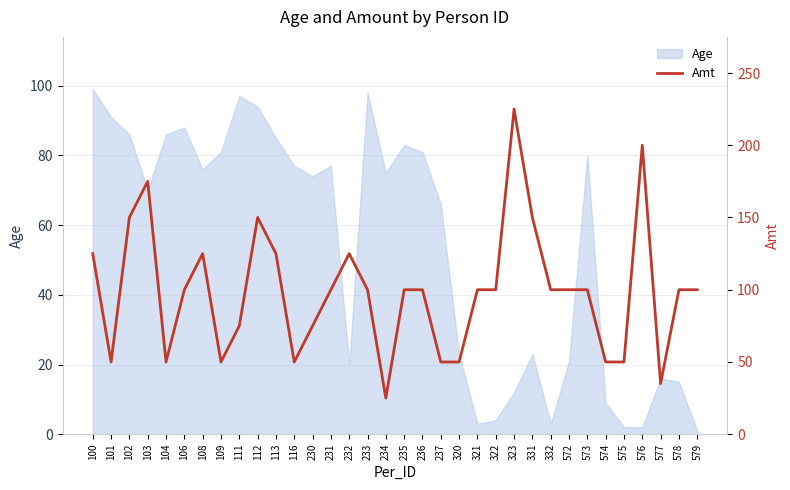

Reading left to right, transcribe all the data shown in this chart.

100=125	101=50	102=150	103=175	104=50	106=100	108=125	109=50	111=75	112=150	113=125	116=50	230=75	231=100	232=125	233=100	234=25	235=100	236=100	237=50	320=50	321=100	322=100	323=225	331=150	332=100	572=100	573=100	574=50	575=50	576=200	577=35	578=100	579=100